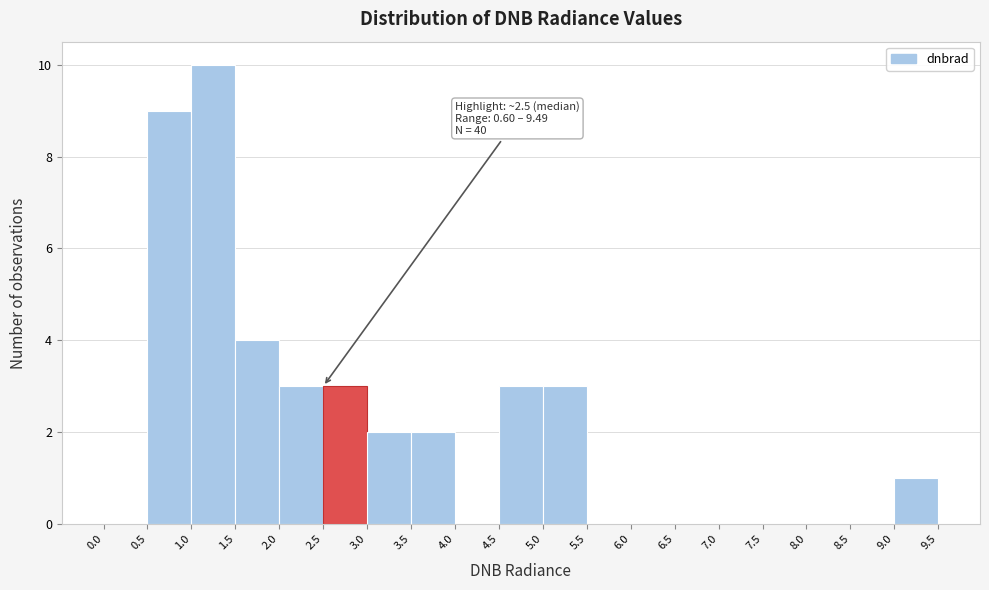

Which range on the x-axis has the tallest bar?

1.0 to 1.5